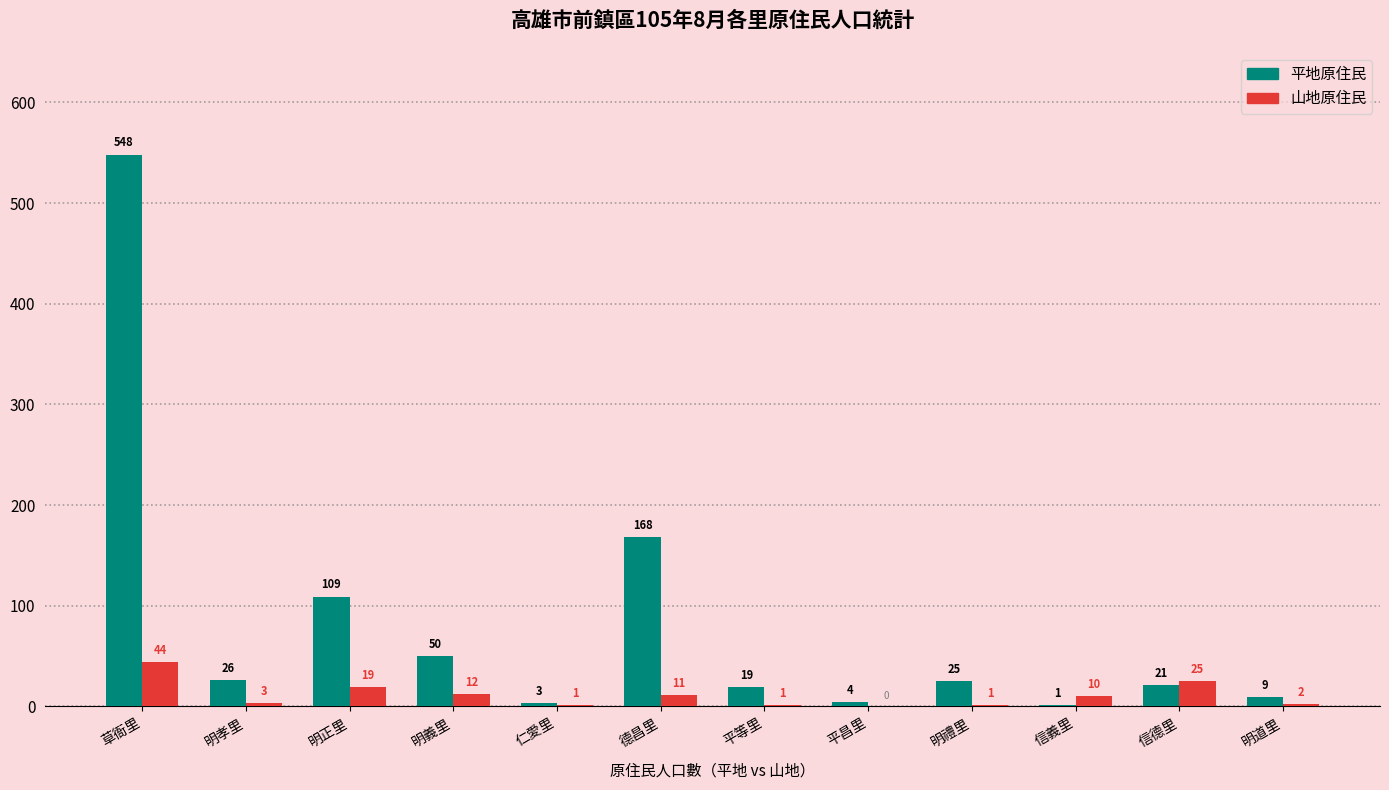

What is the highest value of the 平地原住民 series?

548